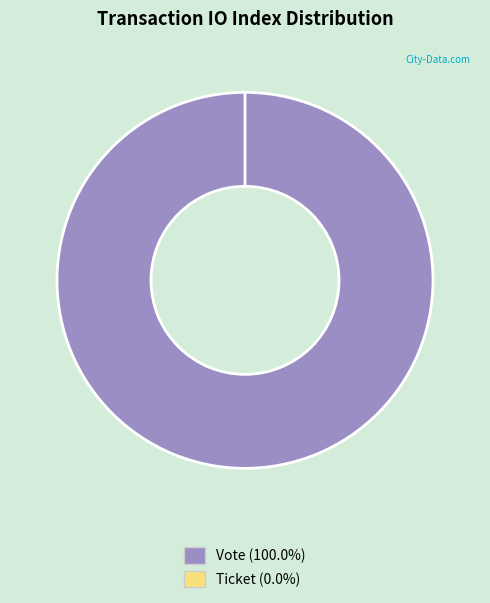

True or false: Vote (io_index=1) accounts for 99% of the total.

False